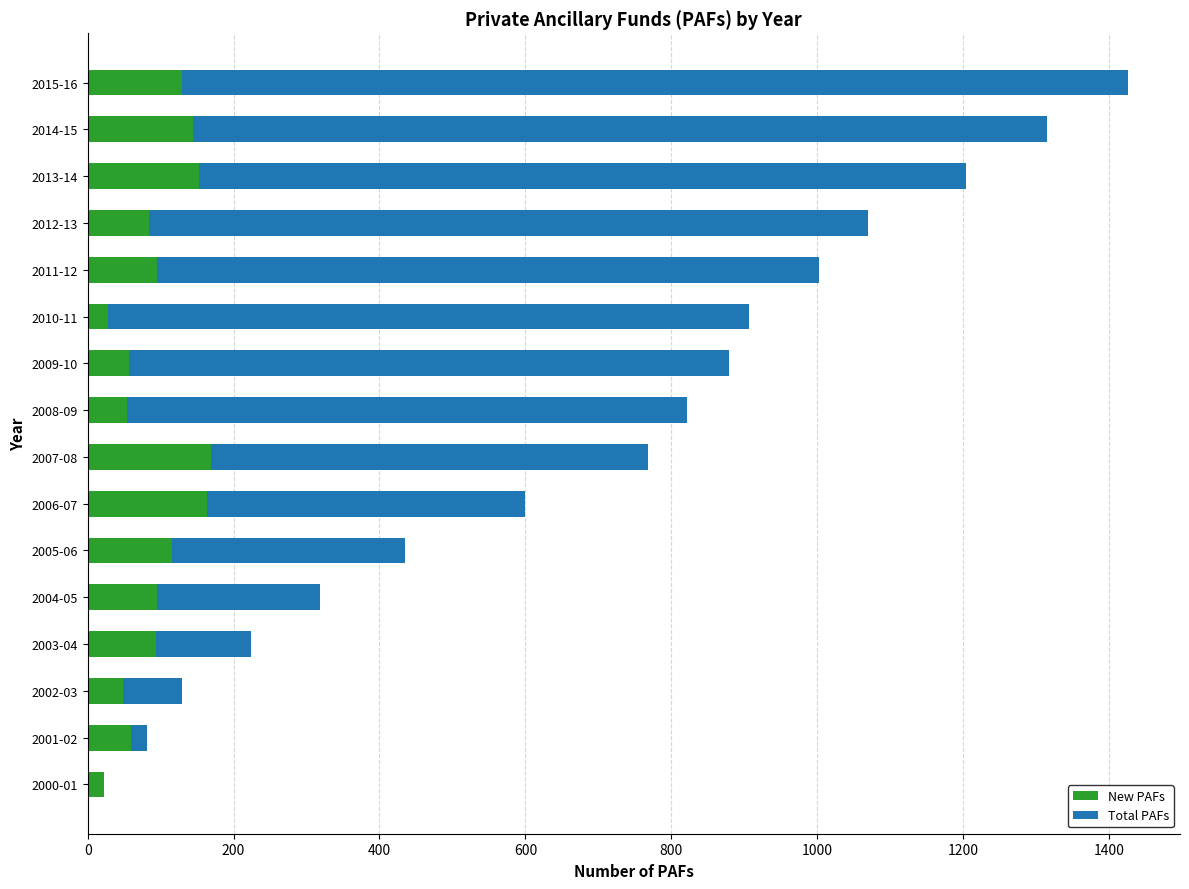

What is the maximum value for New PAFs?

169